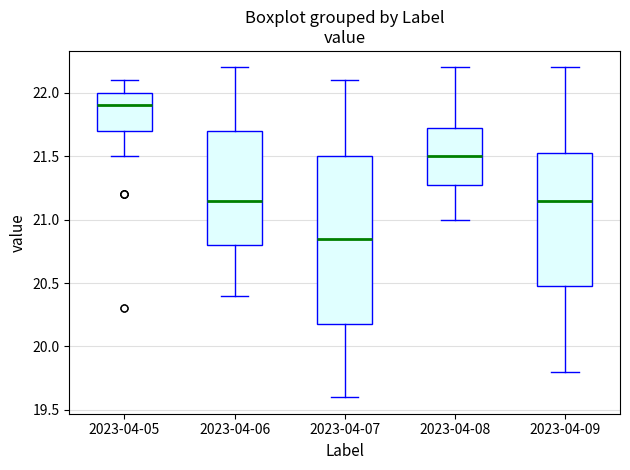

Reading left to right, read every box against the y-axis: the position of its median line, the range the box covers, and the ends of its whiskers. The values are not printed on the chart, so give them approximately, as read against the axis.

2023-04-05: median 21.90, box 21.70 to 22.00, whiskers 21.50 to 22.10
2023-04-06: median 21.15, box 20.80 to 21.70, whiskers 20.40 to 22.20
2023-04-07: median 20.85, box 20.20 to 21.50, whiskers 19.60 to 22.10
2023-04-08: median 21.50, box 21.30 to 21.75, whiskers 21.00 to 22.20
2023-04-09: median 21.15, box 20.50 to 21.55, whiskers 19.80 to 22.20